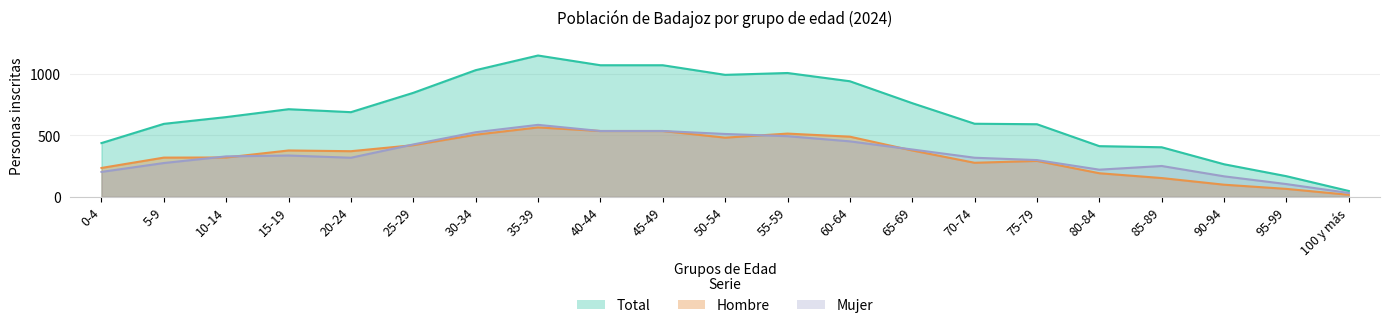

Does the chart display data point markers on the line(s)?

No